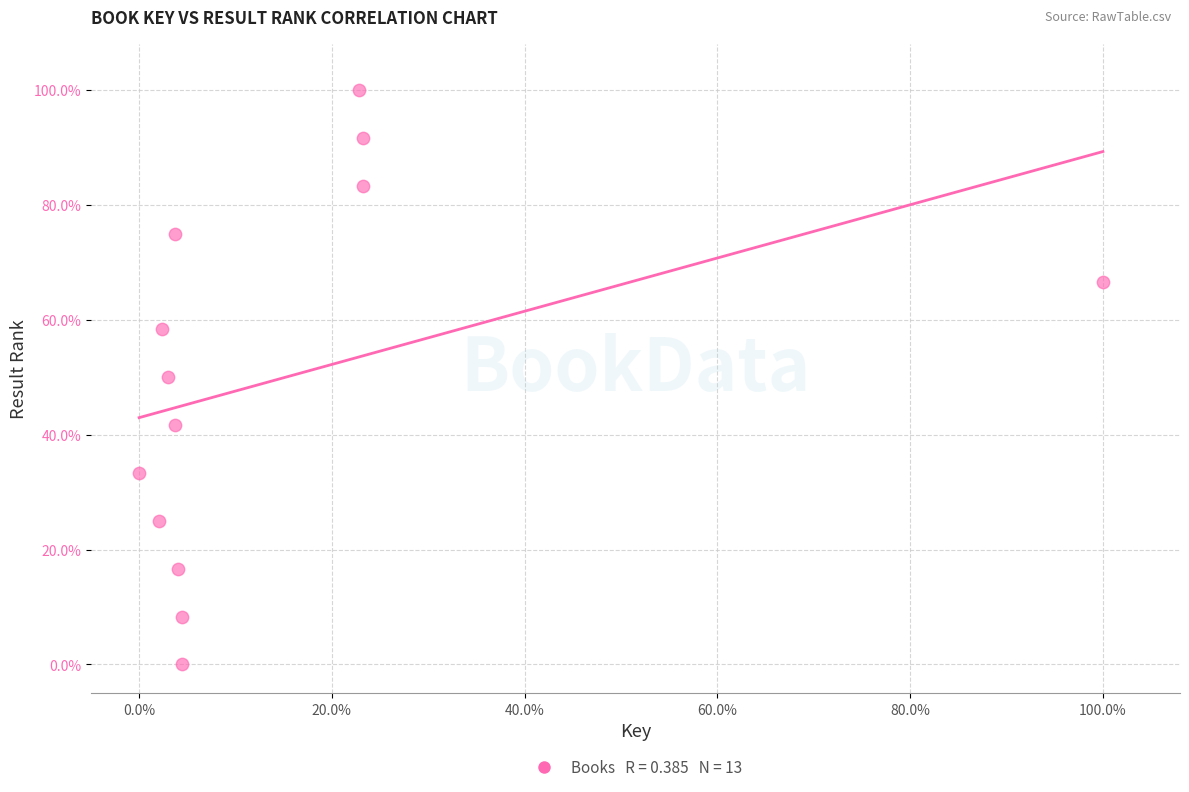

What is the range of X values (max minus min)?

100.0